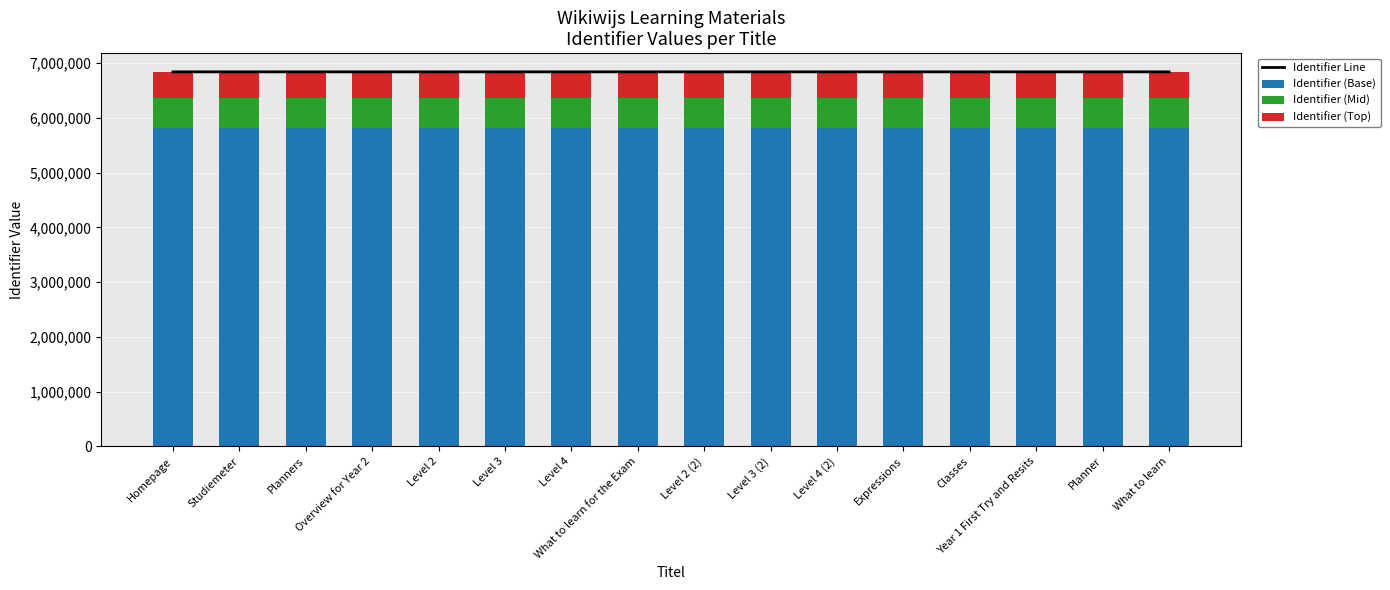

Reading left to right, list all the values displayed in this chart.

Identifier Line: Homepage=6839255.0	Studiemeter=6839258.0	Planners=6839260.0	Overview for Year 2=6839261.0	Level 2=6839264.0	Level 3=6839267.0	Level 4=6839270.0	What to learn for the Exam=6839273.0	Level 2 (2)=6839274.0	Level 3 (2)=6839276.0	Level 4 (2)=6839278.0	Expressions=6839282.0	Classes=6839285.0	Year 1 First Try and Resits=6839304.0	Planner=6839305.0	What to learn=6839306.0
Identifier (Base): Homepage=5813366.8	Studiemeter=5813369.3	Planners=5813371.0	Overview for Year 2=5813371.8	Level 2=5813374.4	Level 3=5813377.0	Level 4=5813379.5	What to learn for the Exam=5813382.0	Level 2 (2)=5813382.9	Level 3 (2)=5813384.6	Level 4 (2)=5813386.3	Expressions=5813389.7	Classes=5813392.2	Year 1 First Try and Resits=5813408.4	Planner=5813409.2	What to learn=5813410.1
Identifier (Mid): Homepage=547140.4	Studiemeter=547140.6	Planners=547140.8	Overview for Year 2=547140.9	Level 2=547141.1	Level 3=547141.4	Level 4=547141.6	What to learn for the Exam=547141.8	Level 2 (2)=547141.9	Level 3 (2)=547142.1	Level 4 (2)=547142.2	Expressions=547142.6	Classes=547142.8	Year 1 First Try and Resits=547144.3	Planner=547144.4	What to learn=547144.5
Identifier (Top): Homepage=478747.8	Studiemeter=478748.1	Planners=478748.2	Overview for Year 2=478748.3	Level 2=478748.5	Level 3=478748.7	Level 4=478748.9	What to learn for the Exam=478749.1	Level 2 (2)=478749.2	Level 3 (2)=478749.3	Level 4 (2)=478749.5	Expressions=478749.7	Classes=478750.0	Year 1 First Try and Resits=478751.3	Planner=478751.3	What to learn=478751.4